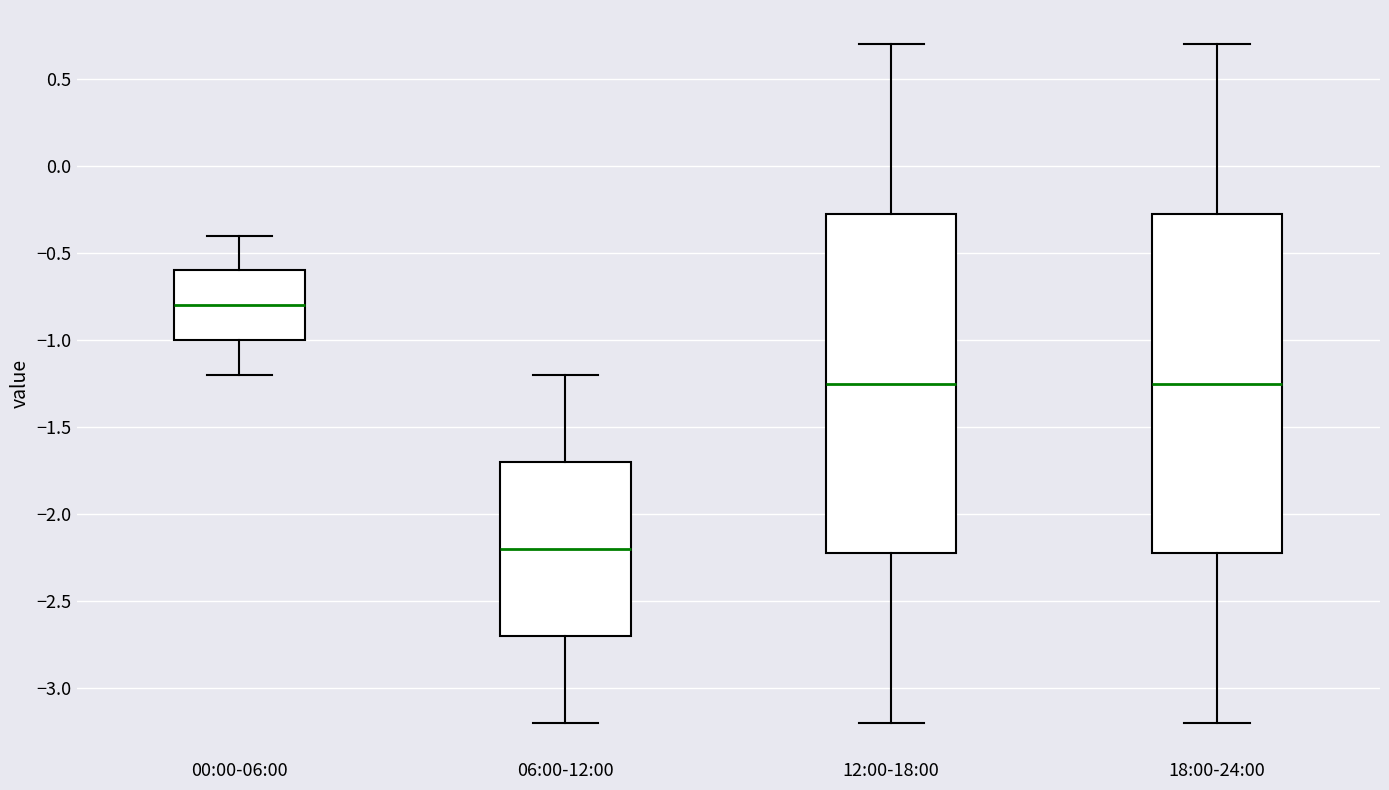

Which box has the highest median line?

00:00-06:00